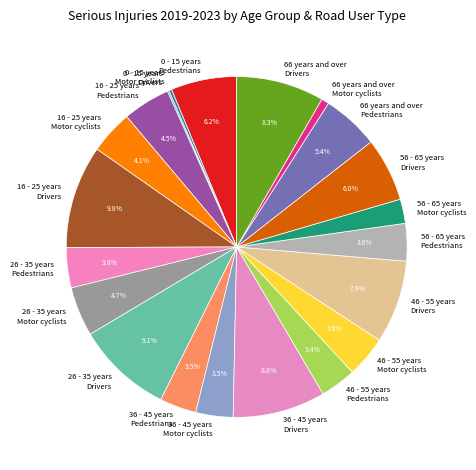

Which has a higher value, 36 - 45 years Drivers or 46 - 55 years Motor cyclists?

36 - 45 years Drivers